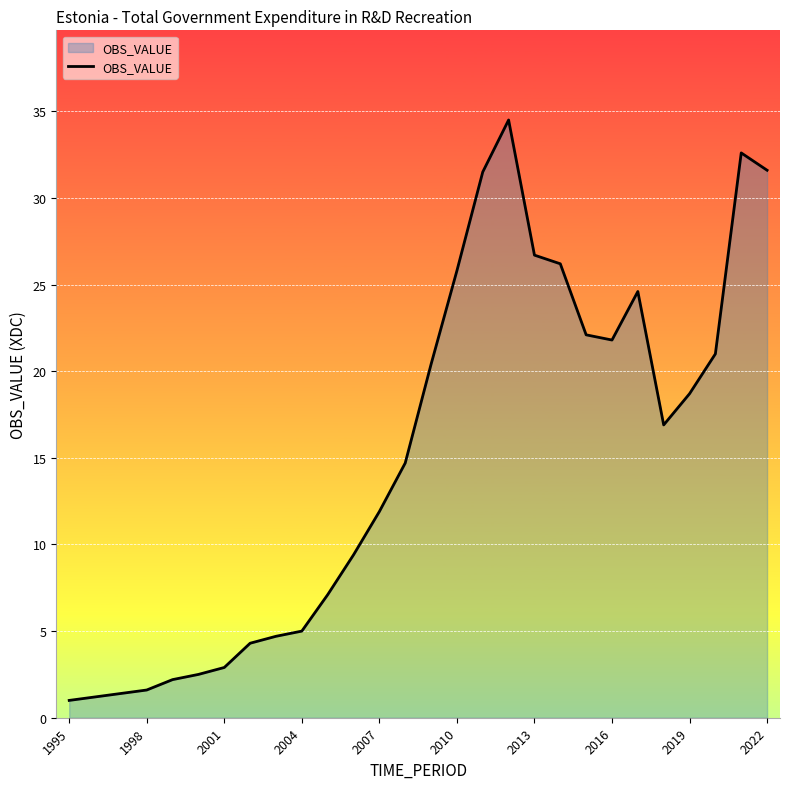

Does the chart display data point markers on the line(s)?

No